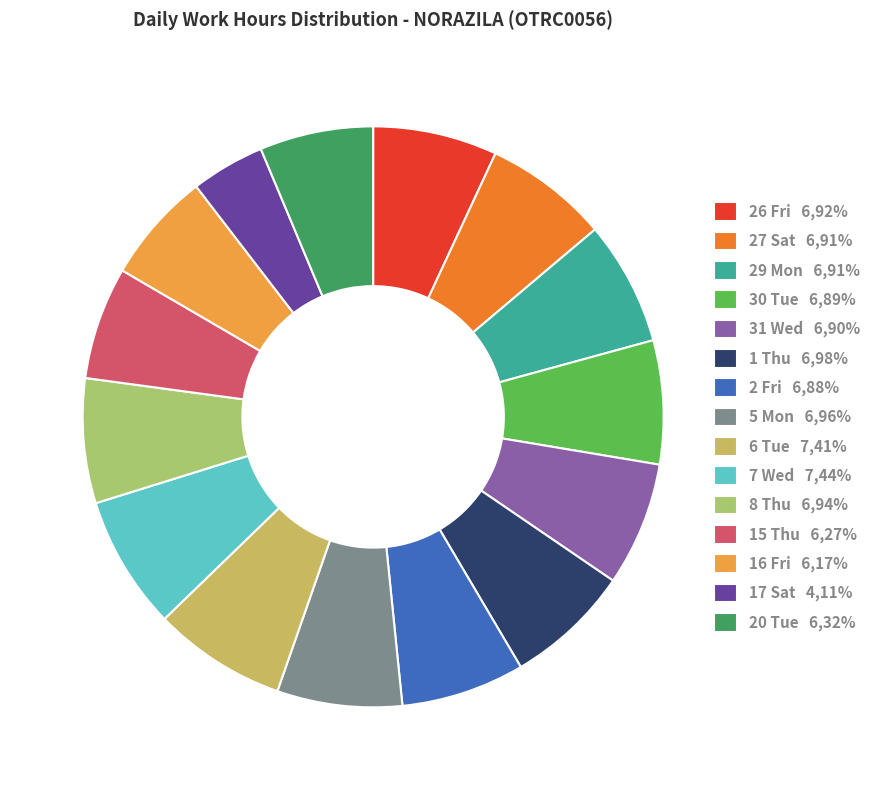

How many slices are in this pie chart?

15